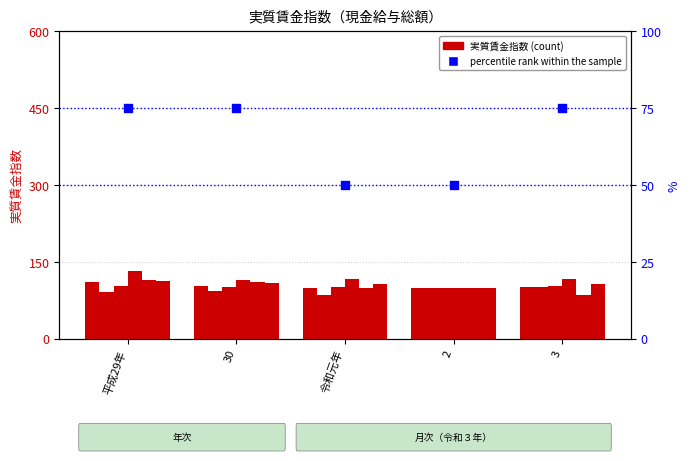

At how many categories does at least one series exceed 118?

1